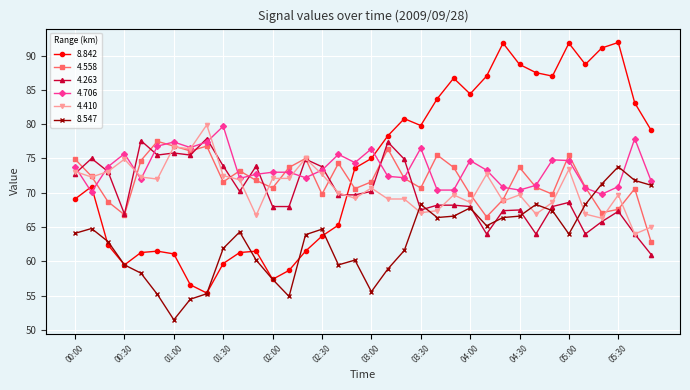

True or false: 4.706 and 4.263 intersect in this chart.

True